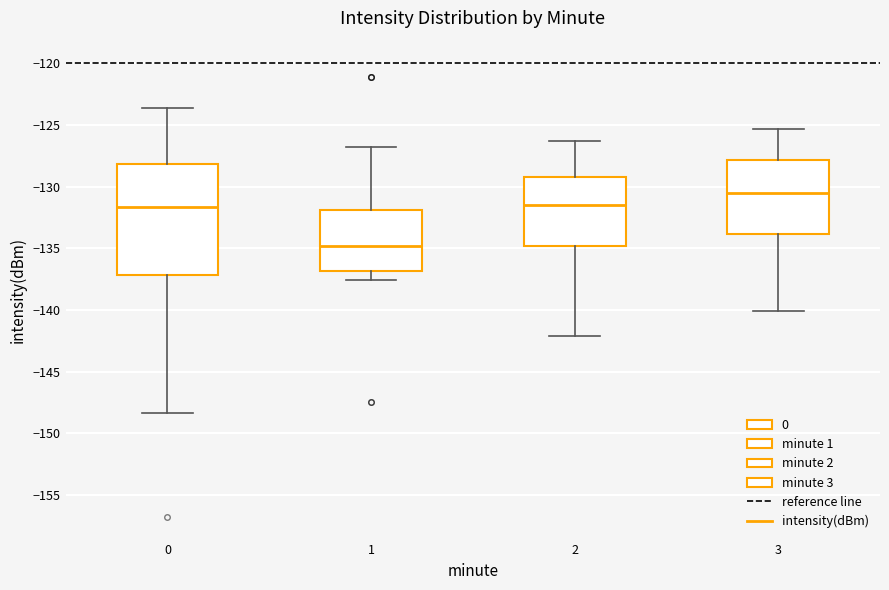

Which box has the lowest median line?

1